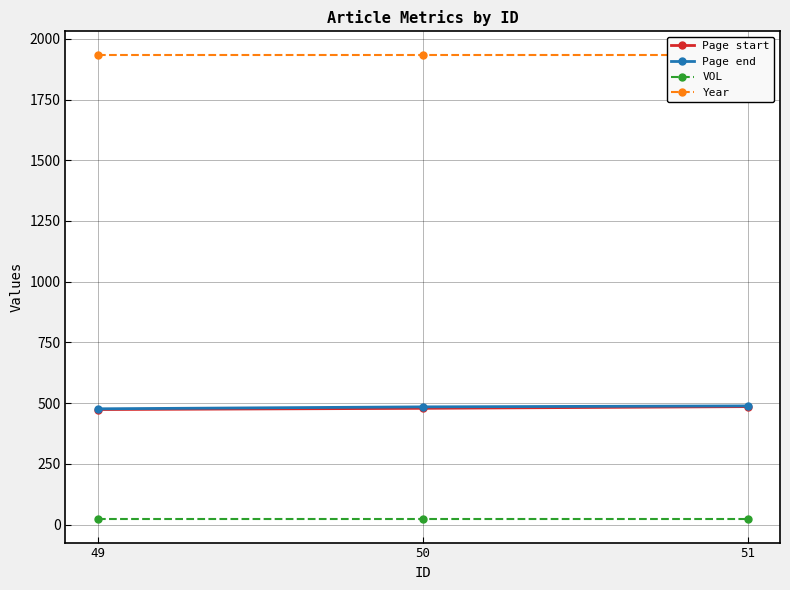

Count the number of categories in the chart.

3